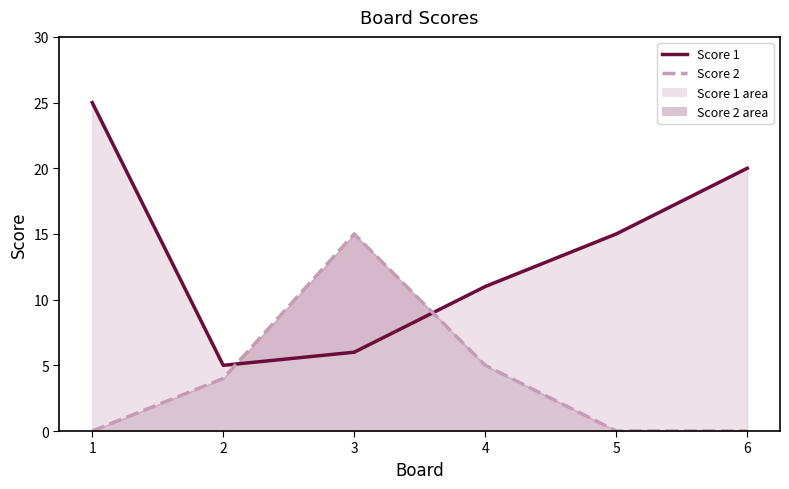

The Score 2 series shows 5 at 4. True or false?

True